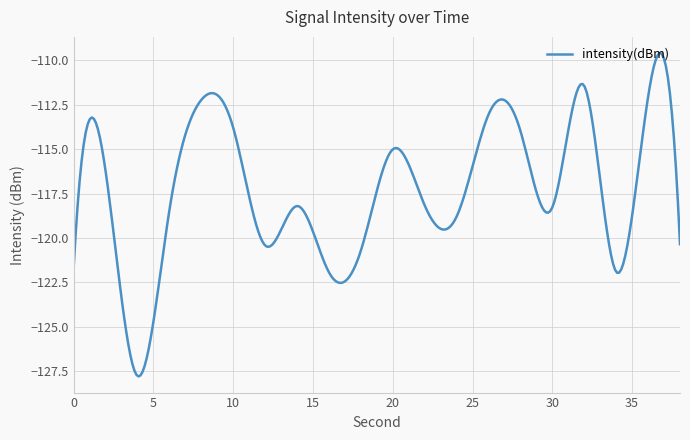

What is the maximum value shown in the chart?

-109.6